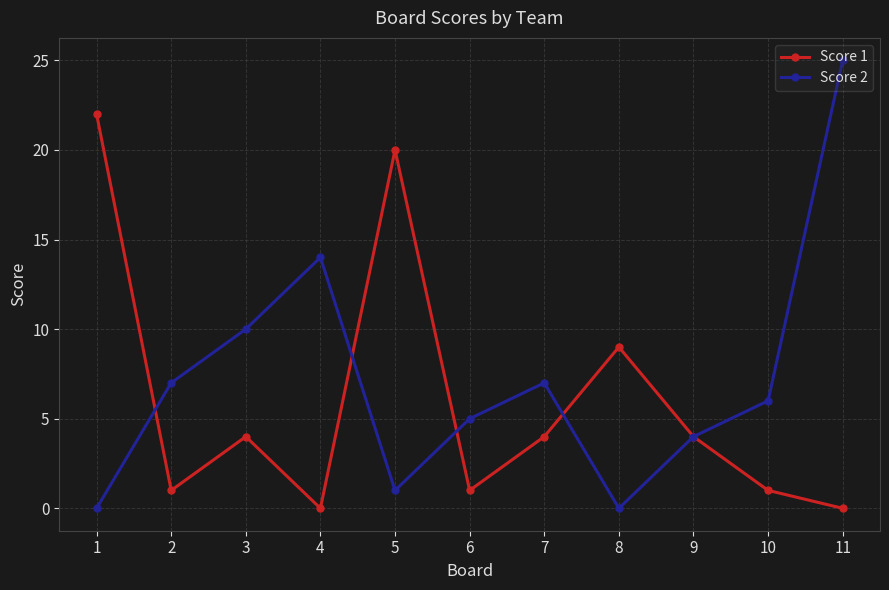

Is it true that Score 2 equals 18 at 3?

False